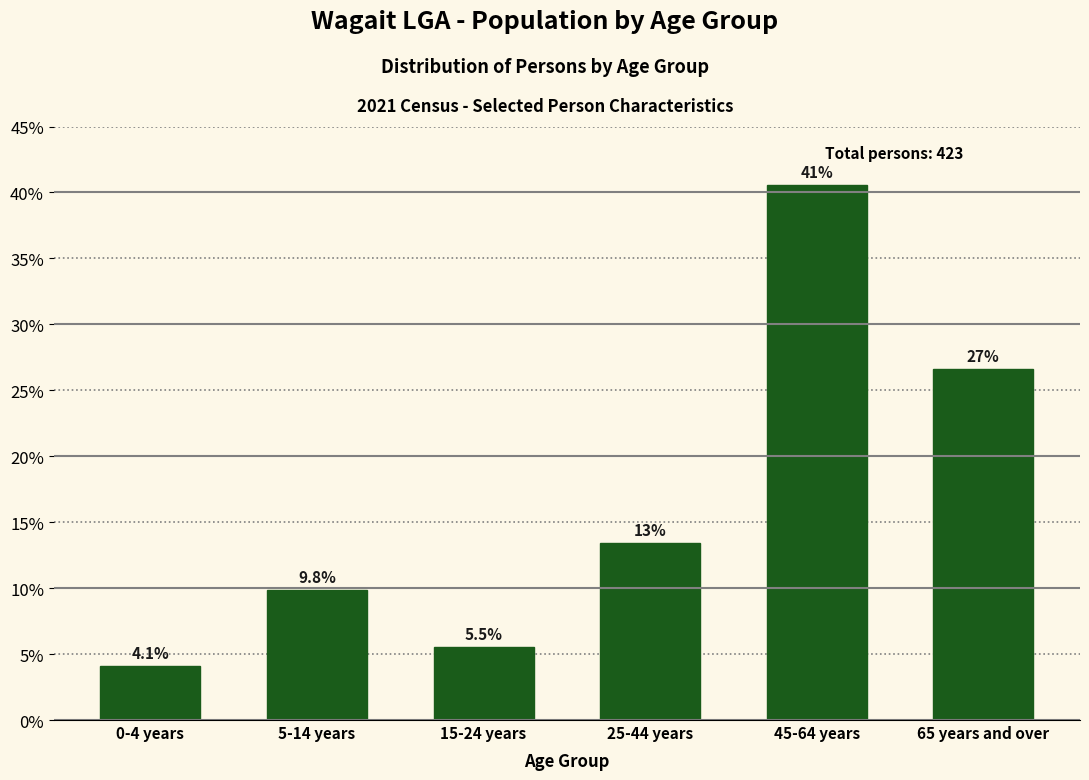

Reading left to right, what are all the values shown in this chart?

0-4 years=4.1	5-14 years=9.8	15-24 years=5.5	25-44 years=13.4	45-64 years=40.5	65 years and over=26.6